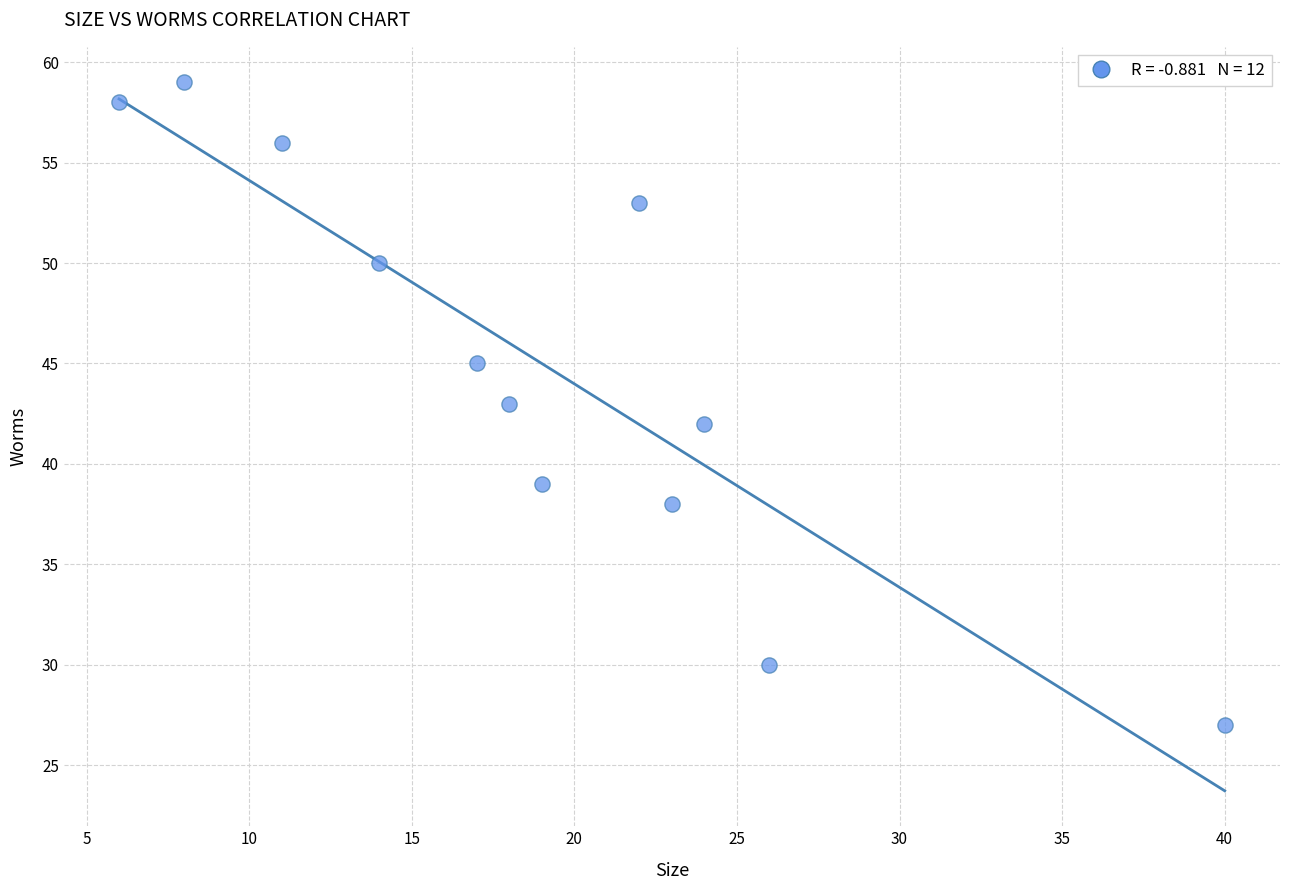

What is the average Y value?

45